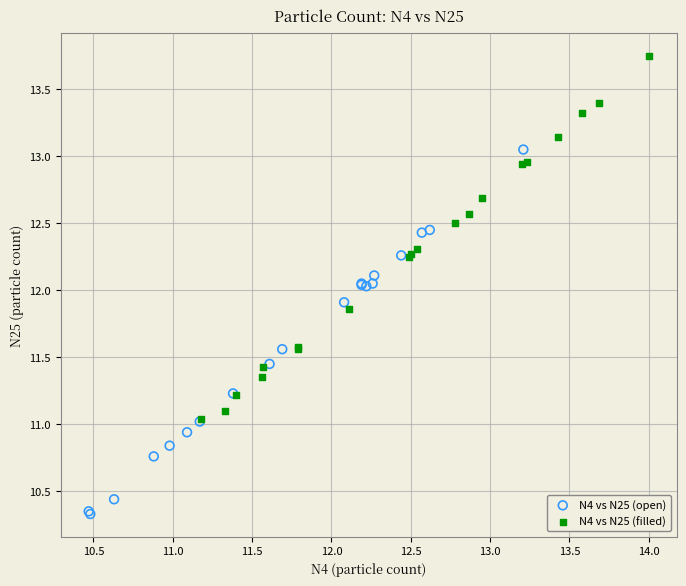

Which series reaches the maximum Y coordinate?

N4 vs N25 (filled)